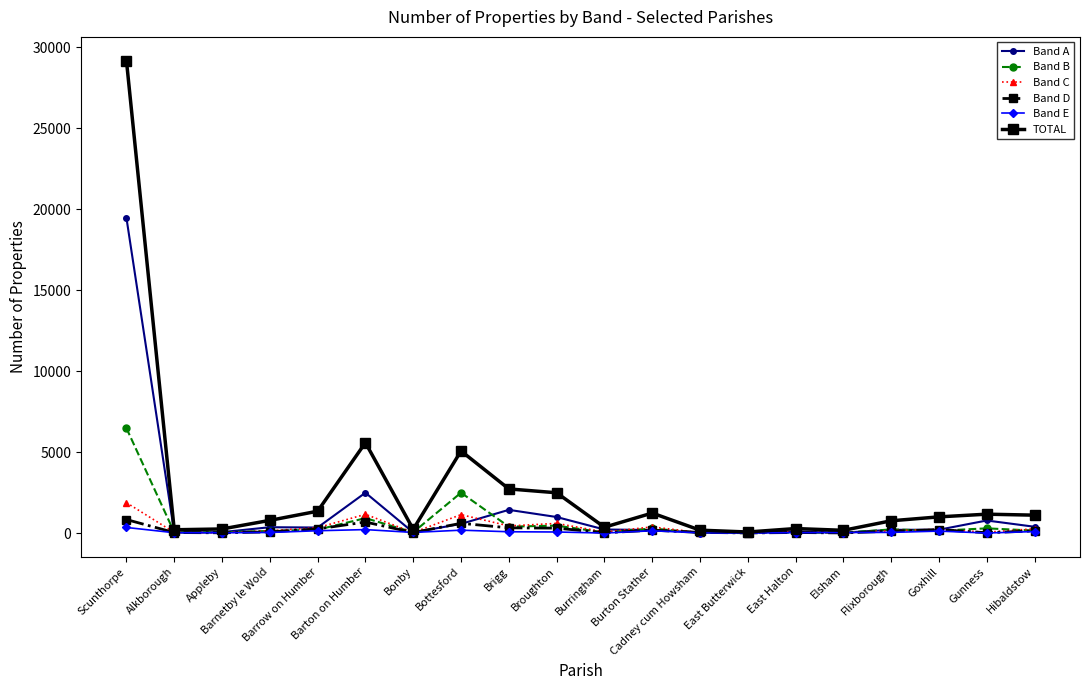

Which series has the widest spread of values?

TOTAL